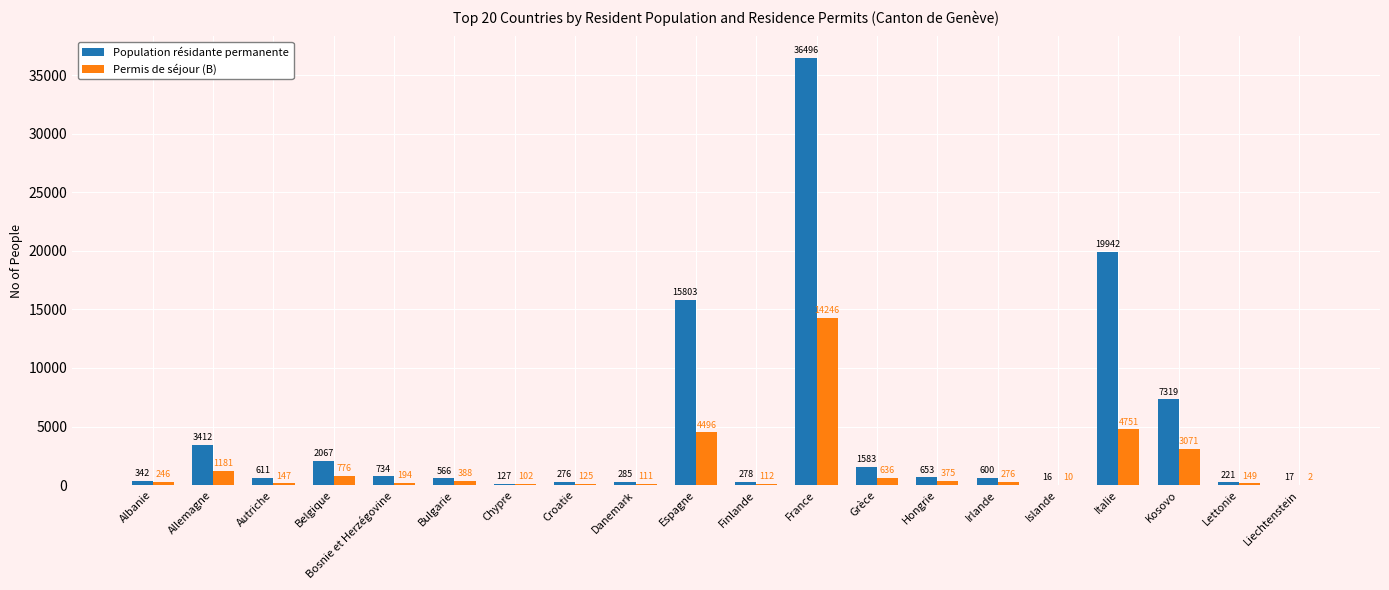

Is the value of Permis de séjour (B) at Allemagne greater than the value of Population résidante permanente at Chypre?

Yes